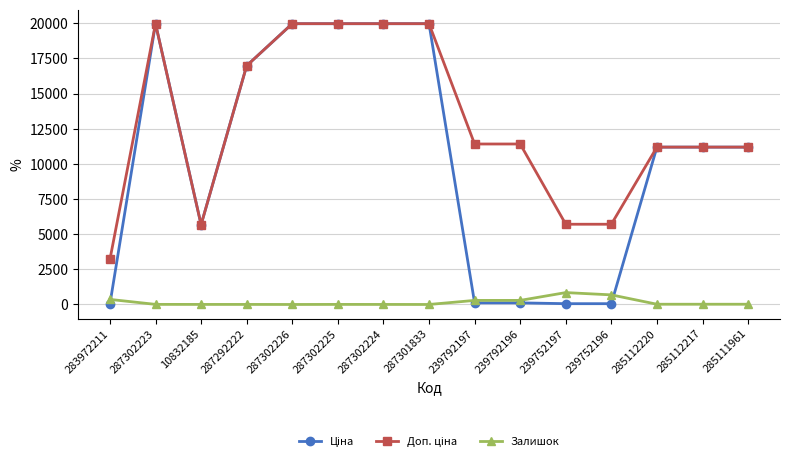

What is the label of the 2nd point from the right?

285112217